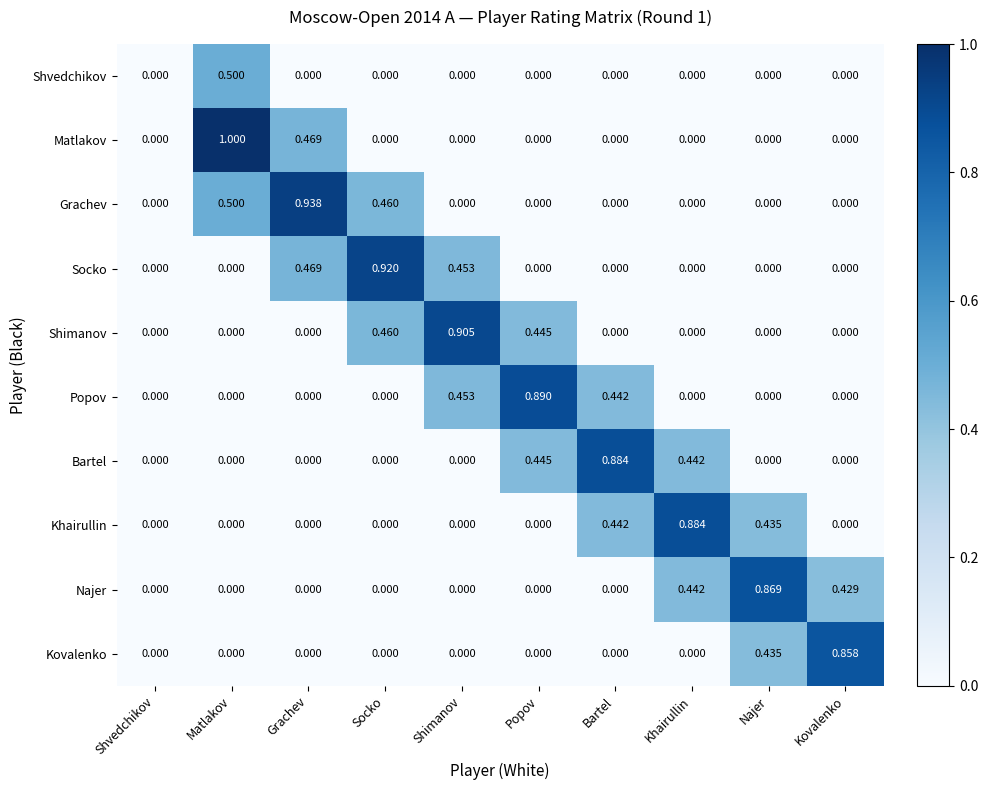

At which label does Kovalenko reach its peak?

Kovalenko